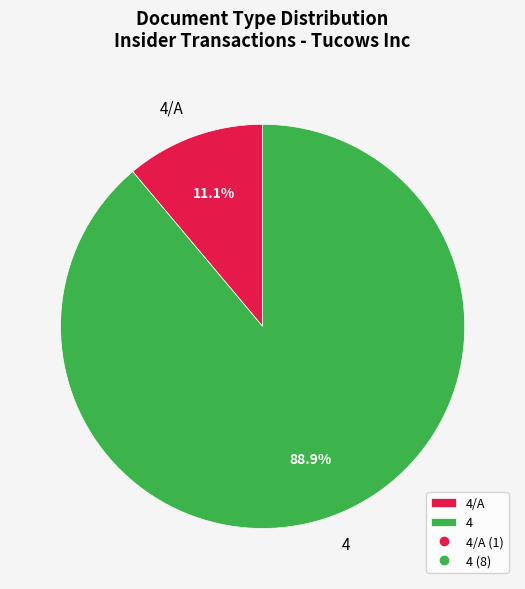

What is the total percentage of 4 and 4/A?

100.0%